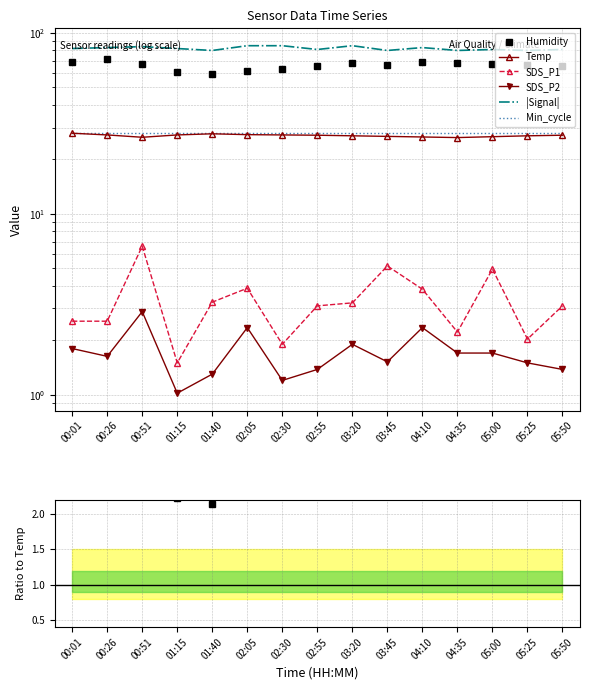

Between 01:40 and 03:45, which series saw the biggest shift?

Humidity